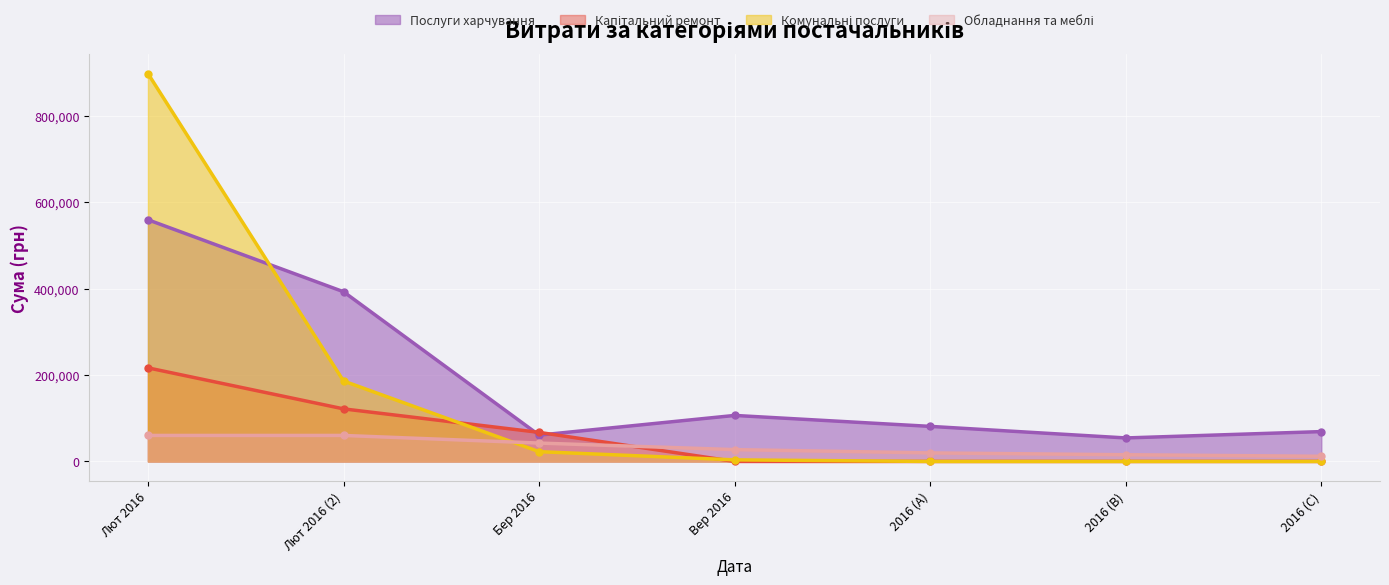

What is the spread (max minus min) of values at Бер 2016?

44673.3